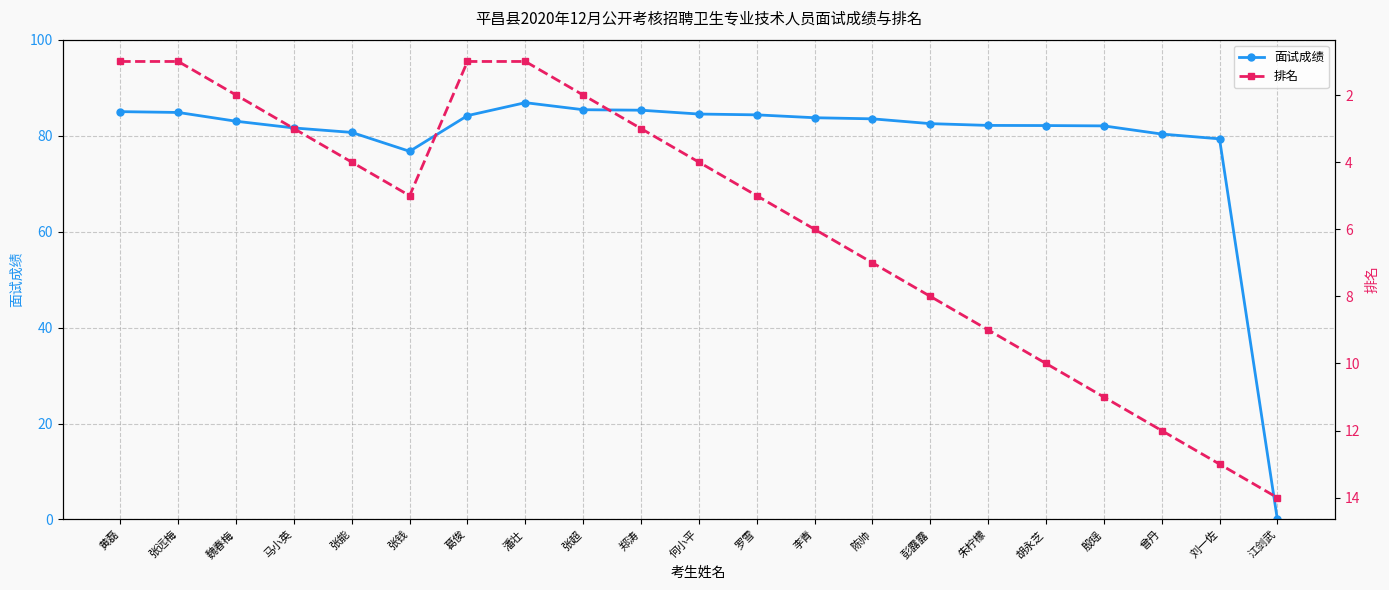

What is the average value of the 面试成绩 series?

79.0